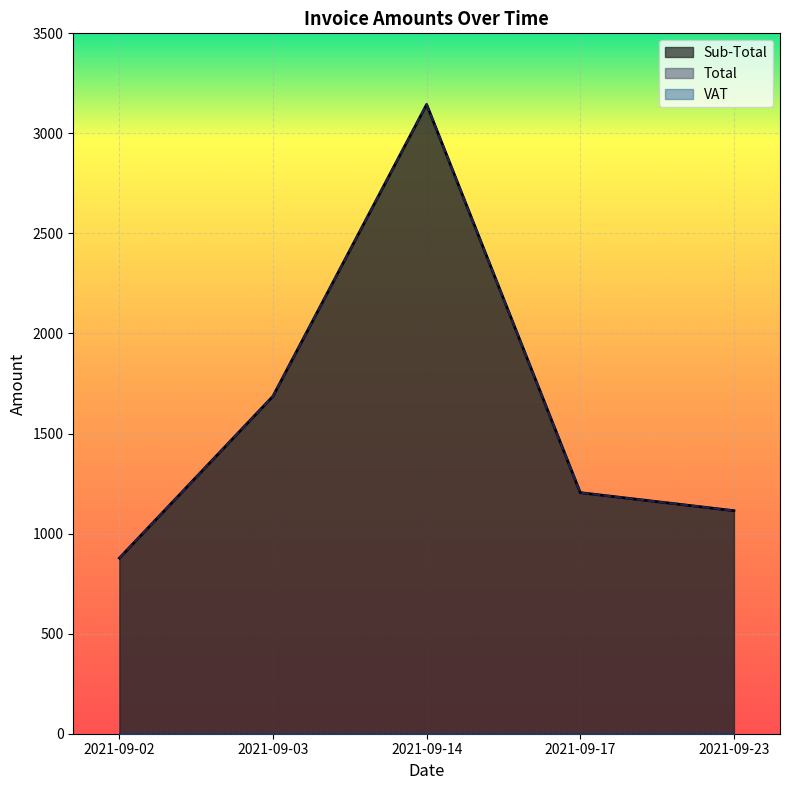

What is the difference between the second highest and minimum values in the Sub-Total series?

809.1